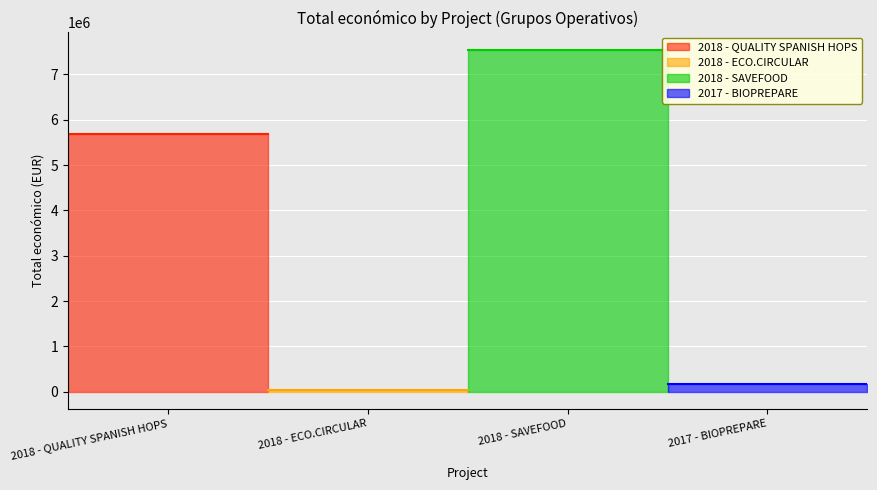

At which category does the data reach its first local valley?

2018 - ECO.CIRCULAR